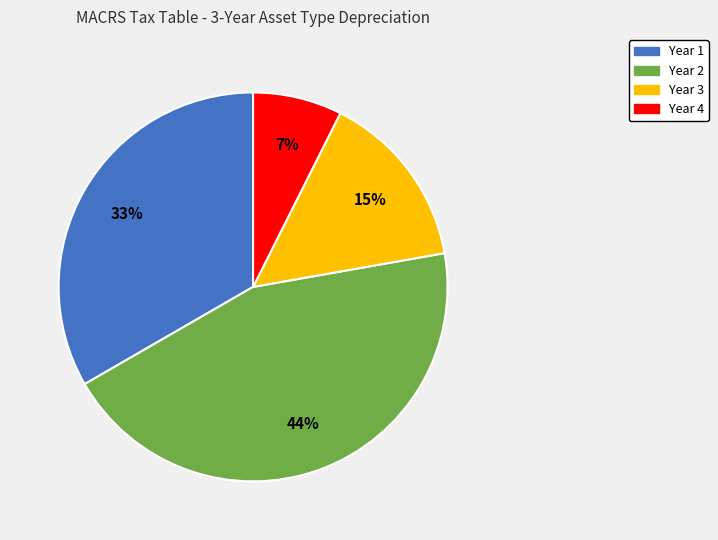

Which category has the smallest portion of the pie?

Year 4